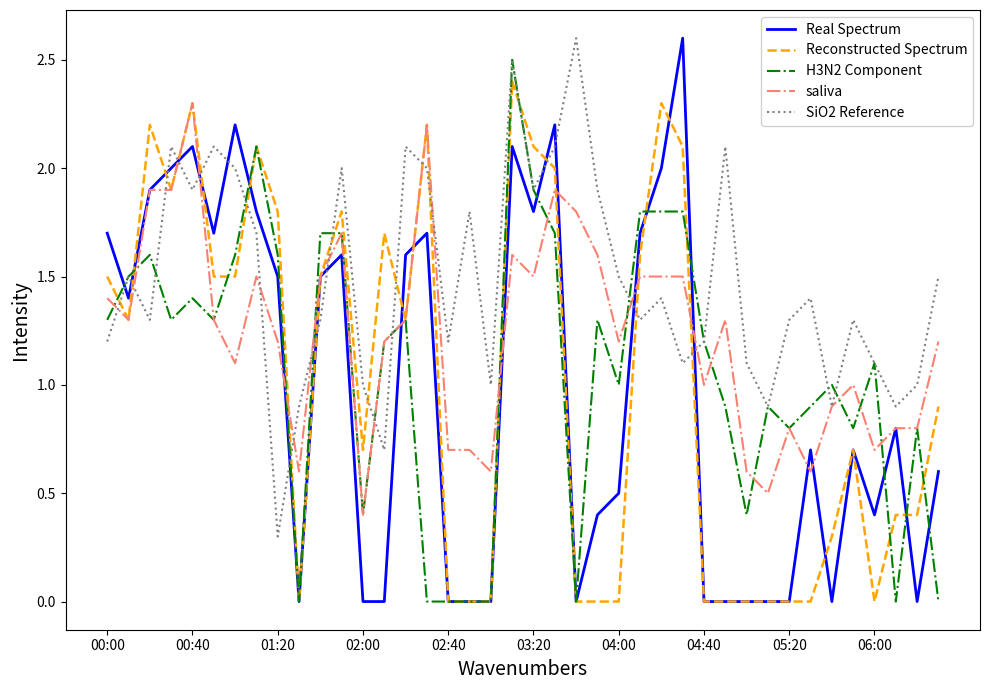

Which series ends up on top after the final intersection of Reconstructed Spectrum and SiO2 Reference?

SiO2 Reference